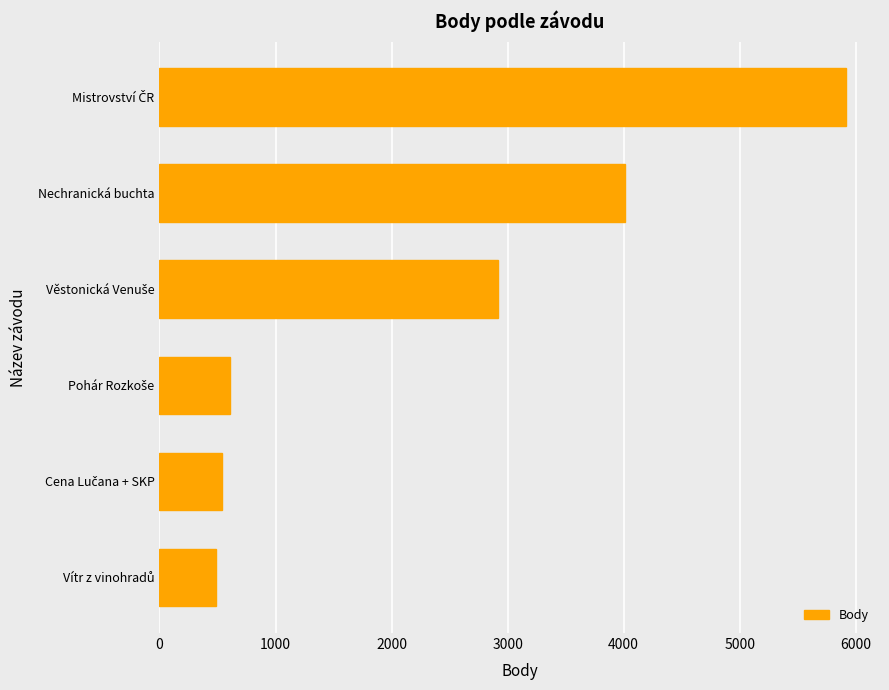

What is the smallest value displayed?

486